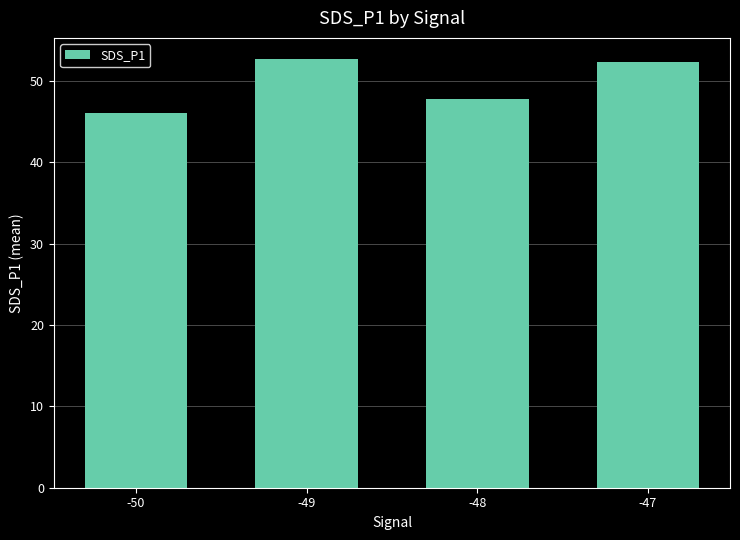

What is the minimum value shown in the chart?

46.1